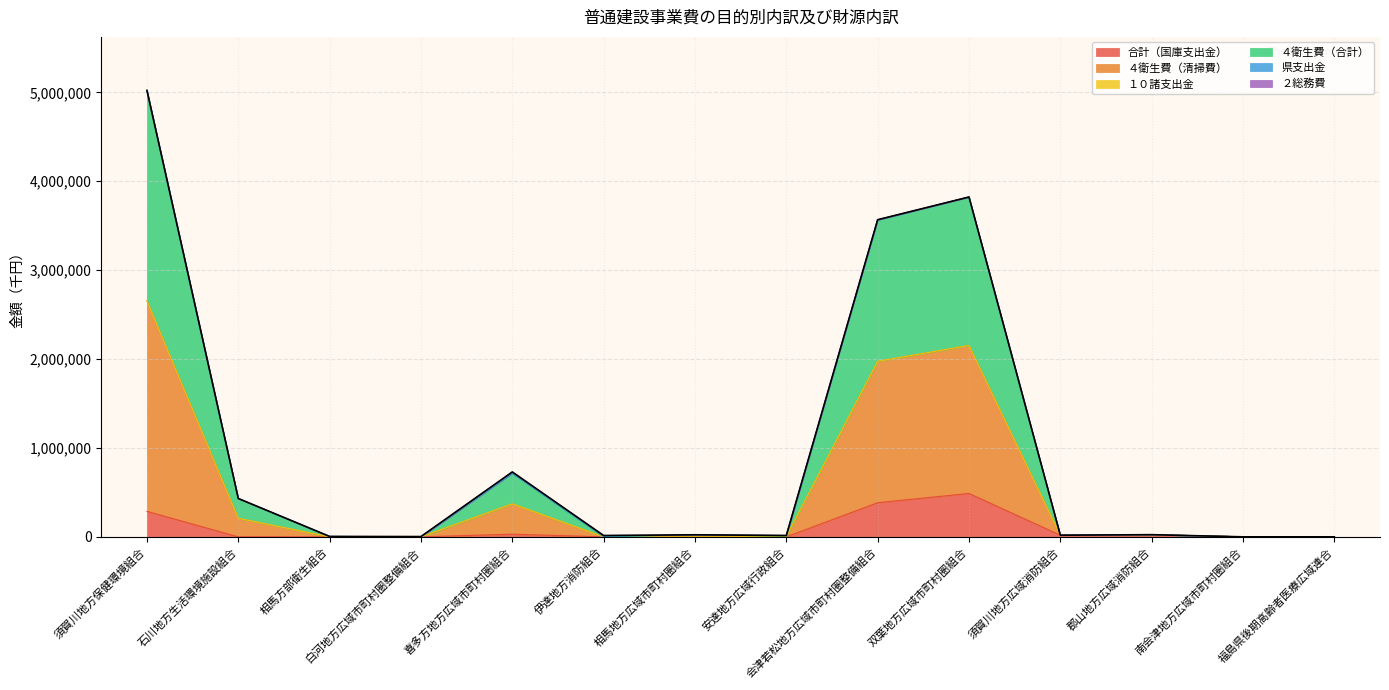

What is the label of the 8th point from the right?

相馬地方広域市町村圏組合